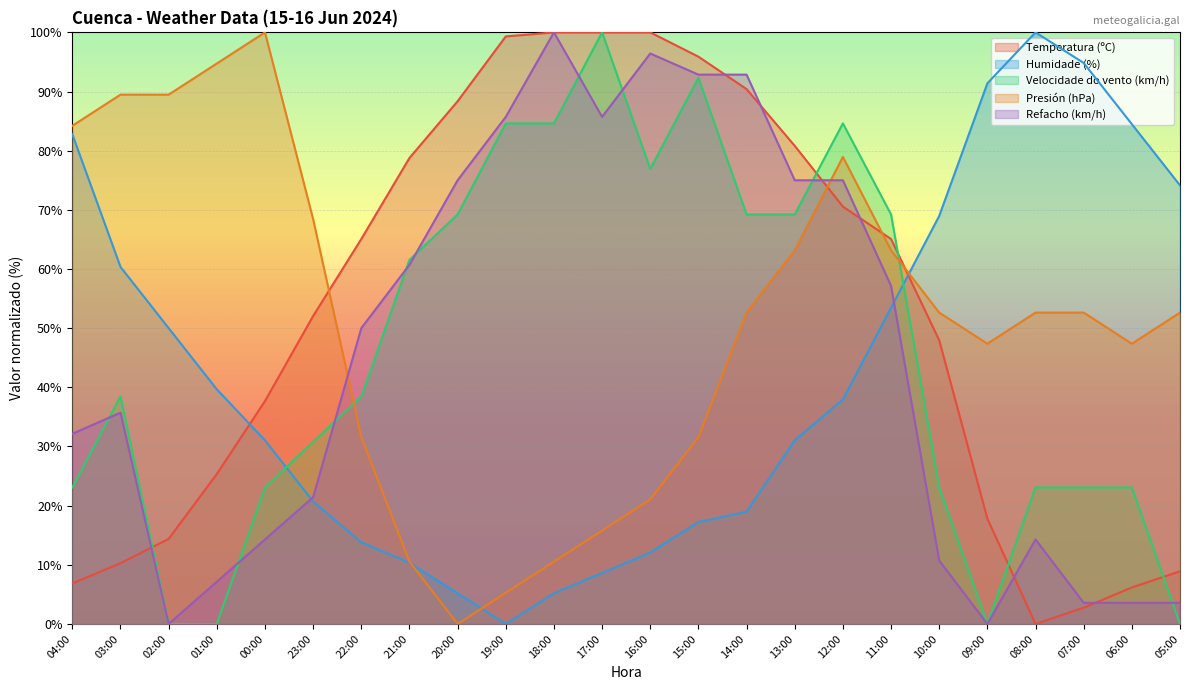

What is the label of the 15th point from the right?

19:00